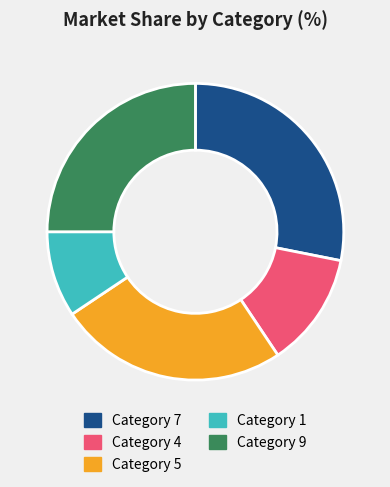

True or false: Category 9 accounts for 25% of the total.

True